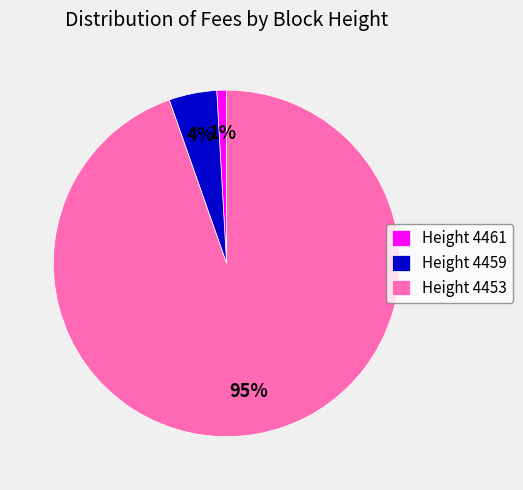

Rank the categories by value from lowest to highest.

Height 4461, Height 4459, Height 4453